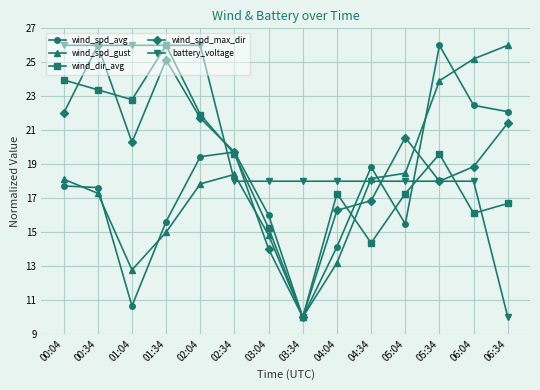

How many interior local valleys does the wind_spd_max_dir series have?

3